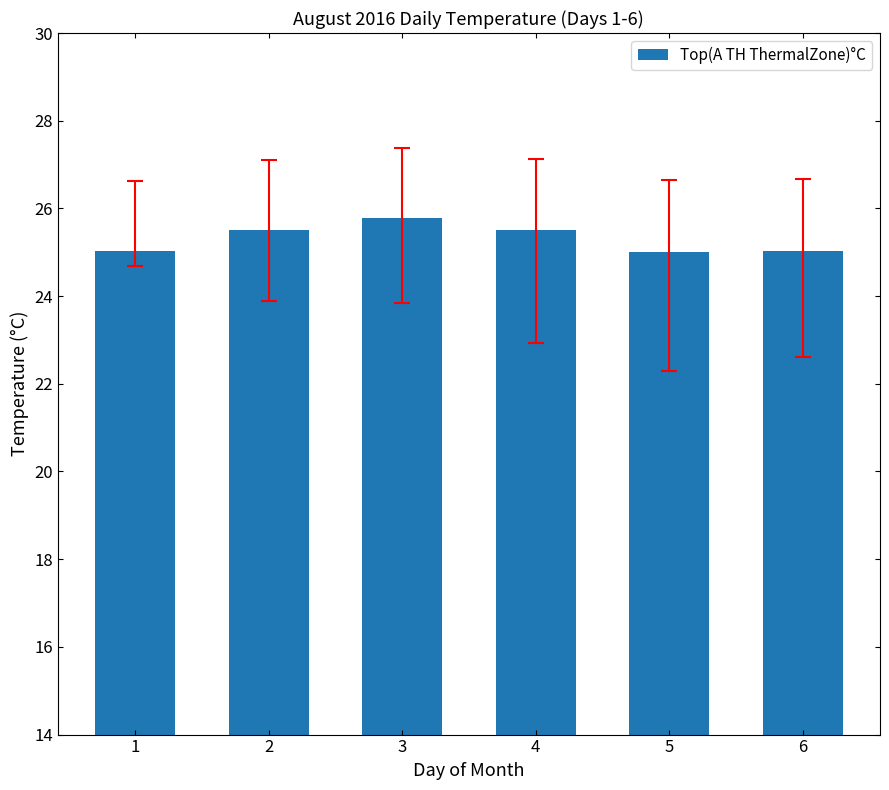

What is the change in value from 3 to 5?

-0.8